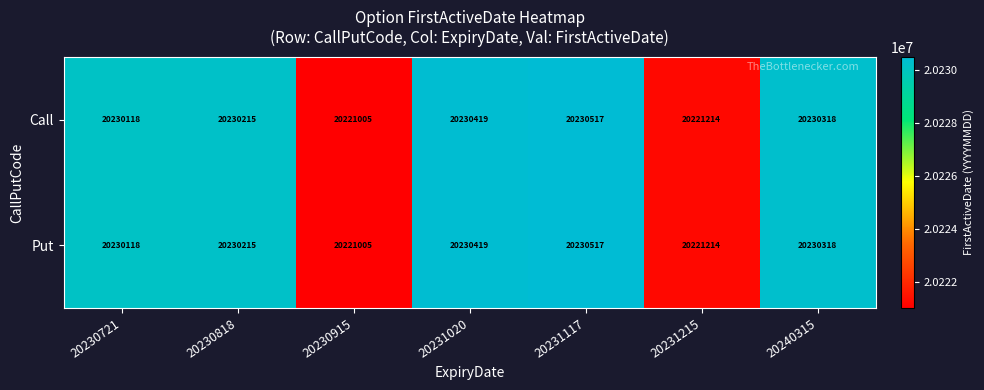

Is it true that Put equals 12790990 at 20240315?

False